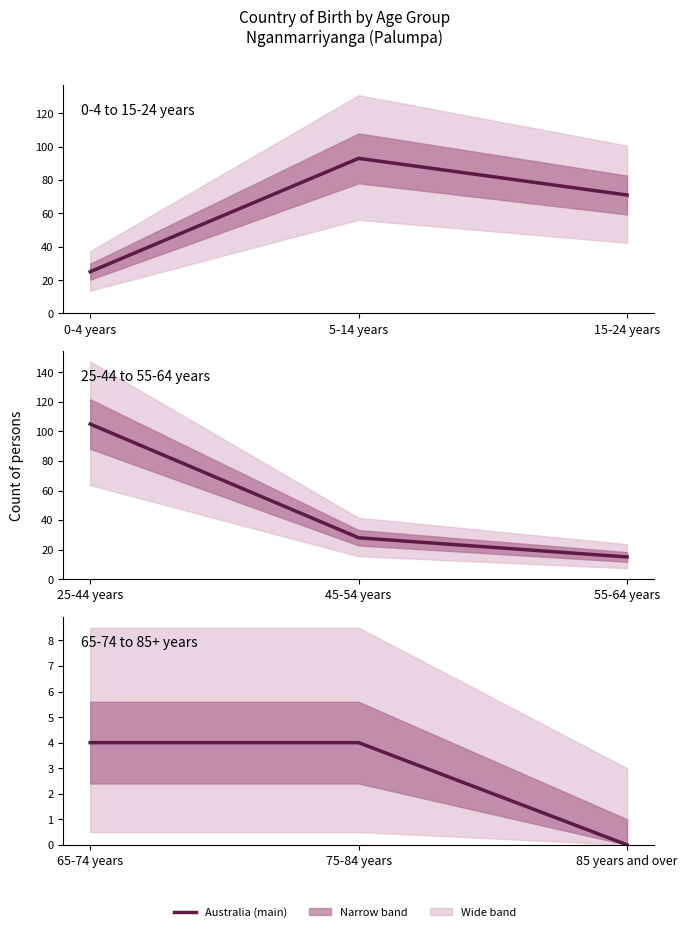

Is it true that the value at 65-74 years is 2?

False